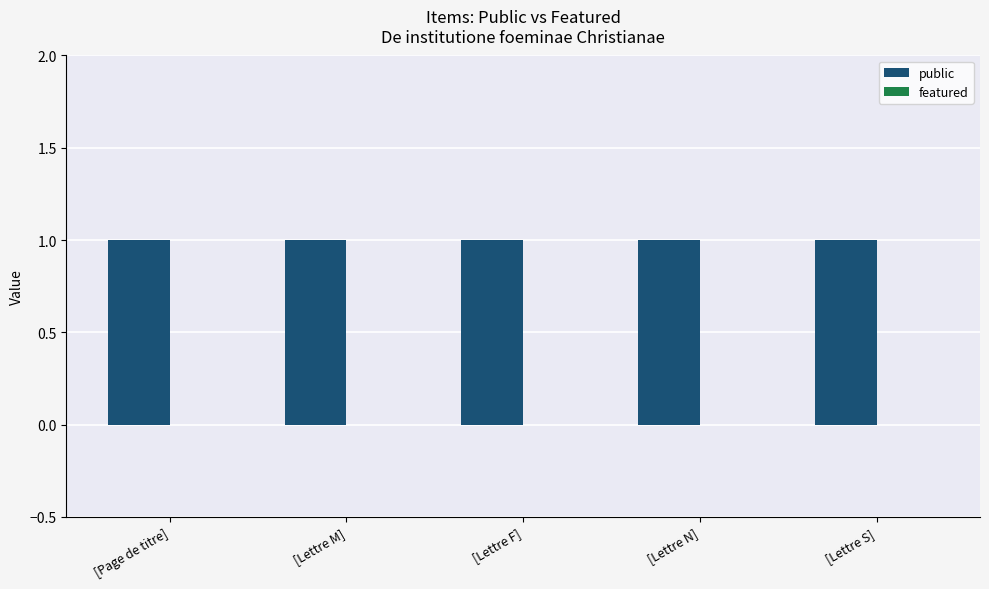

What is the greatest value displayed?

1